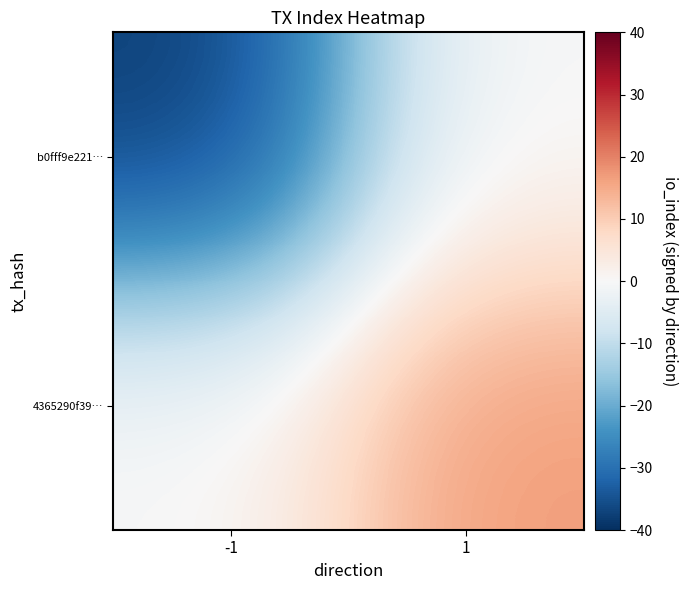

Reading left to right, transcribe all the data shown in this chart.

b0fff9e221…: -1=-38	1=0
4365290f39…: -1=0	1=17